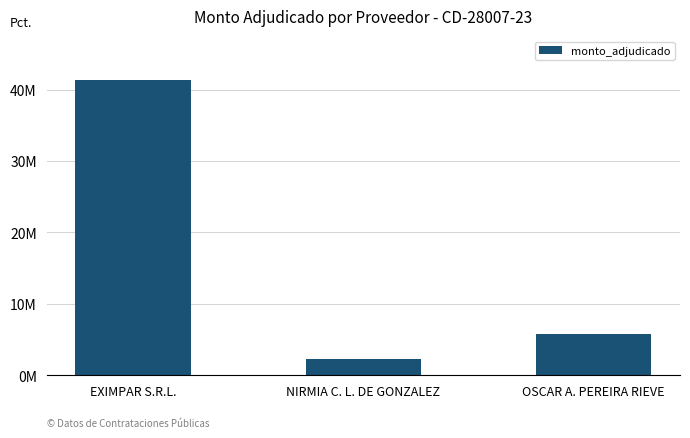

Rank the categories by value from highest to lowest.

EXIMPAR S.R.L., OSCAR A. PEREIRA RIEVE, NIRMIA C. L. DE GONZALEZ